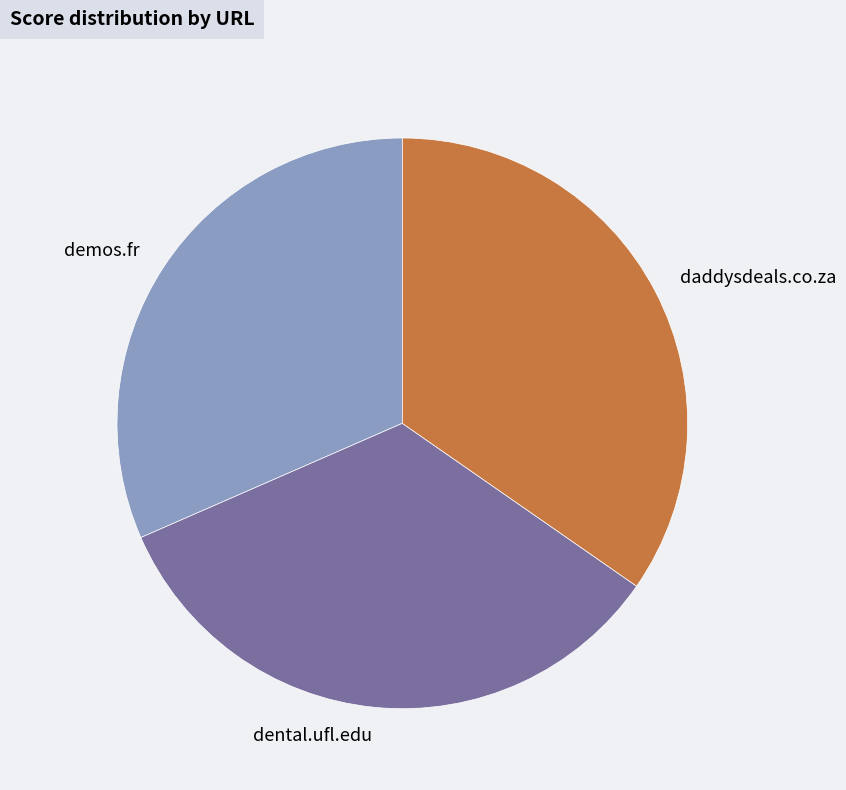

Is the sum of dental.ufl.edu and daddysdeals.co.za greater than half?

Yes